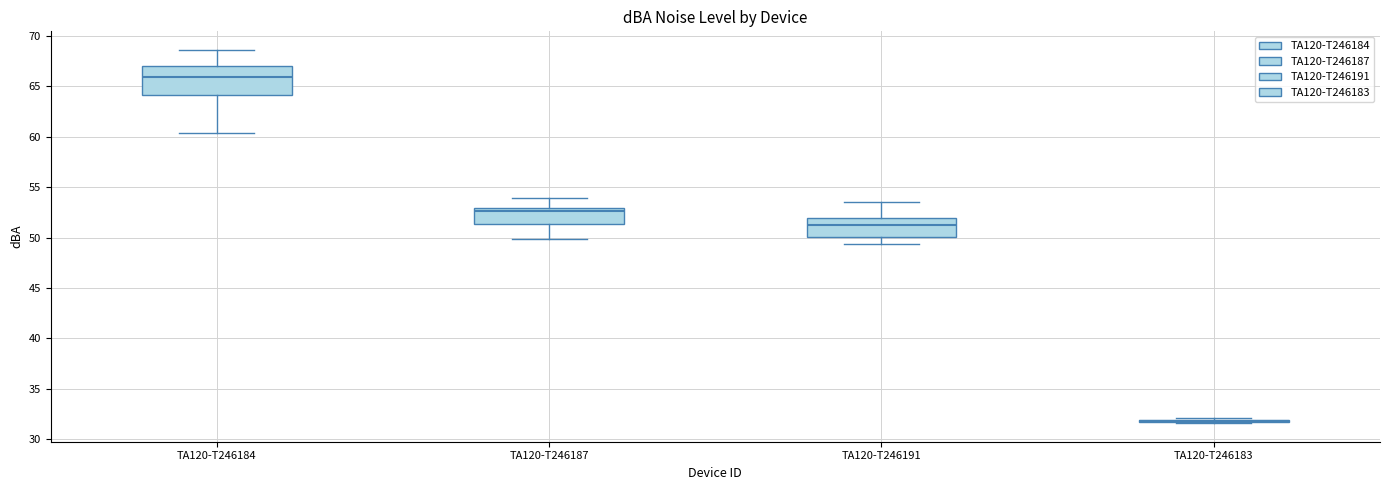

Which box is the tallest, from its lower edge to its upper edge?

TA120-T246184